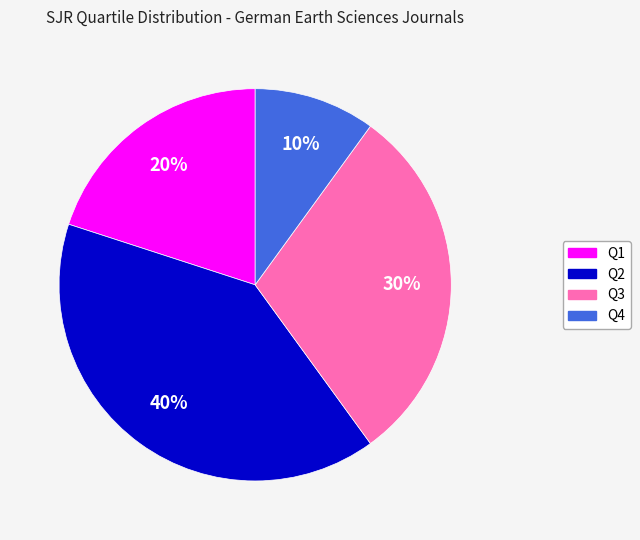

To the nearest percent, what is the difference between the largest and smallest slice percentages?

30%